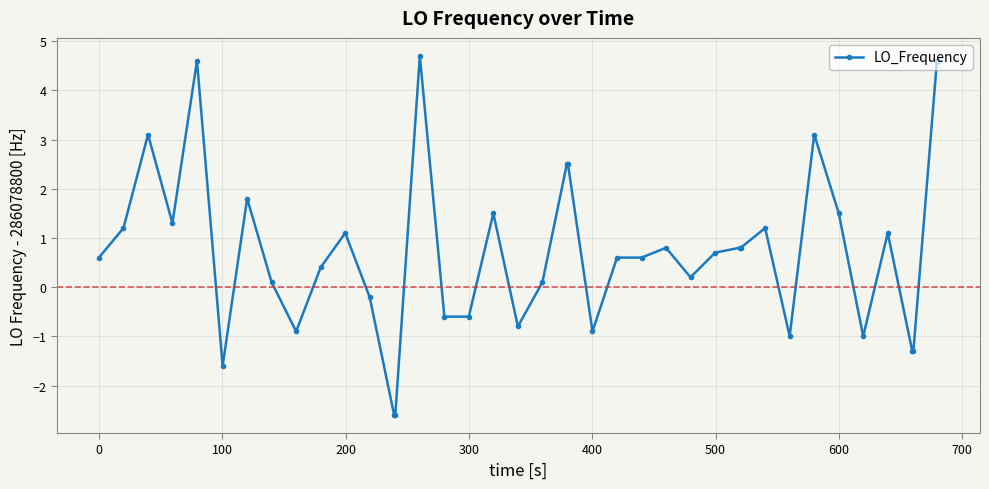

How many negative values are there?

13